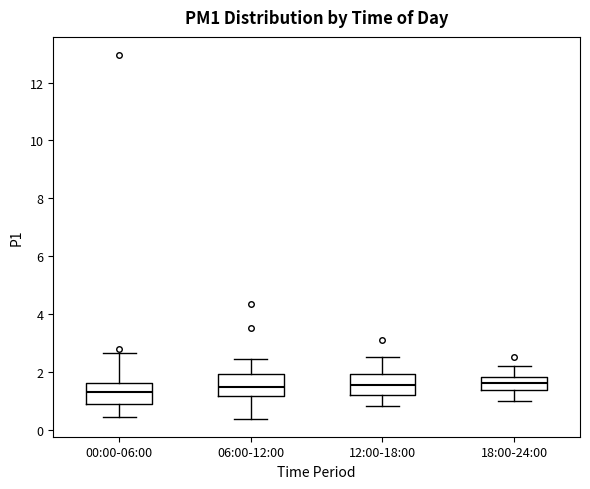

Reading left to right, transcribe this box plot: for each box, give where its median line is, the range the box spans, and where its two whiskers end, as read against the y-axis. The values are not printed on the chart, so give them approximately, as read against the axis.

00:00-06:00: median 1.4, box 0.8 to 1.6, whiskers 0.4 to 2.6
06:00-12:00: median 1.4, box 1.2 to 2.0, whiskers 0.4 to 2.4
12:00-18:00: median 1.6, box 1.2 to 2.0, whiskers 0.8 to 2.6
18:00-24:00: median 1.6, box 1.4 to 1.8, whiskers 1.0 to 2.2